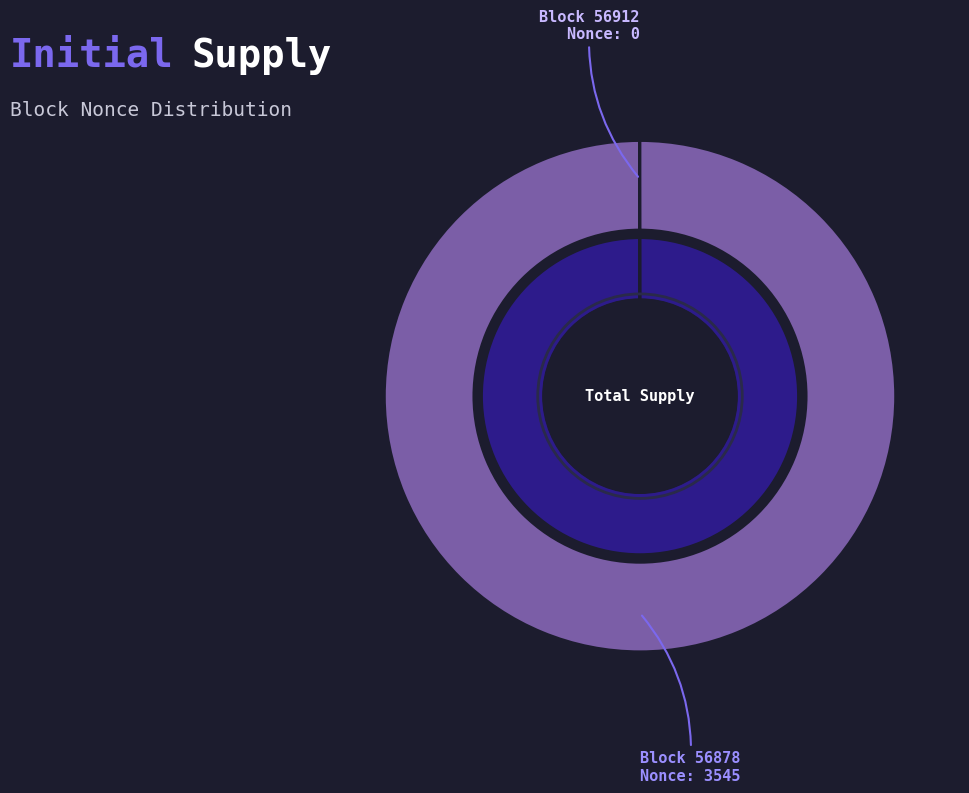

What is the smallest slice in the pie chart?

56912